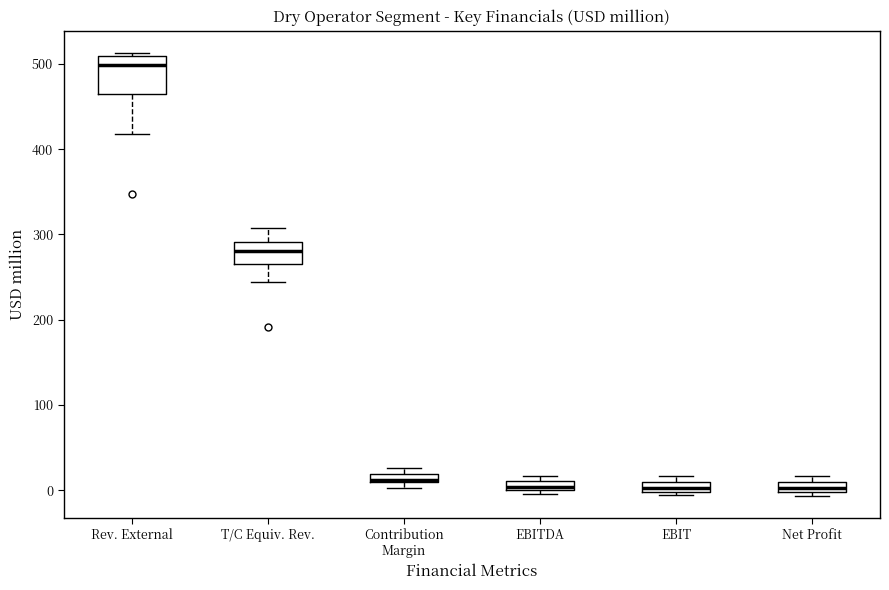

Where does the upper whisker of the box for T/C Equiv. Rev. end on the y-axis? The values are not printed on the chart, so give them approximately, as read against the axis.

310